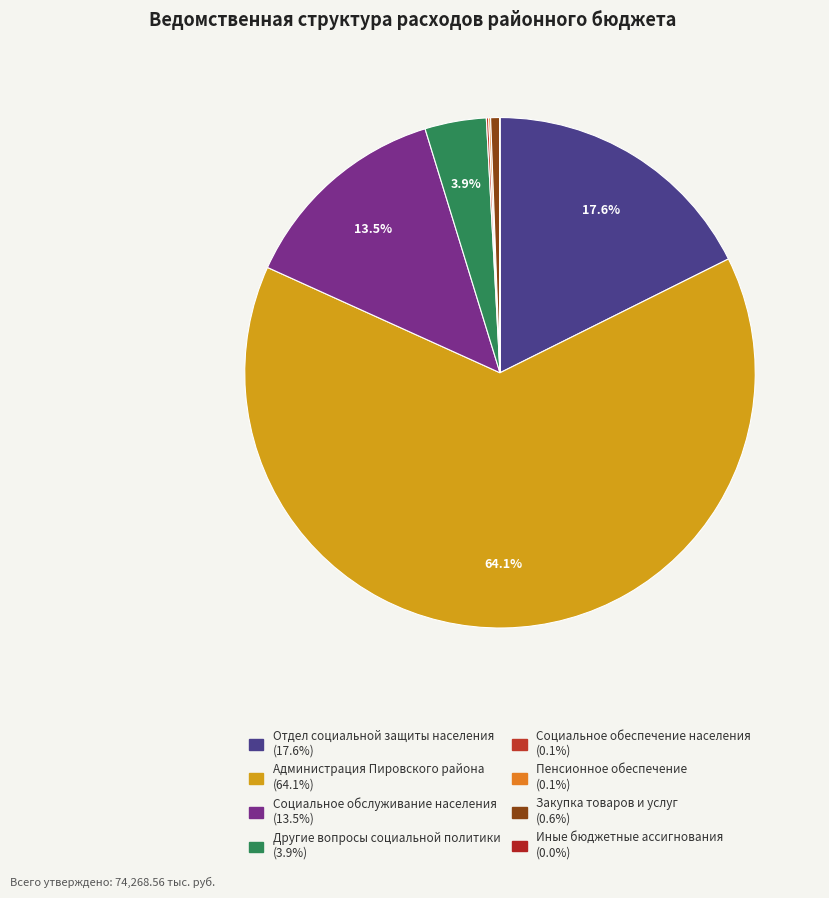

To the nearest percent, what is the difference between the Иные бюджетные ассигнования and Отдел социальной защиты населения slice percentages?

18%